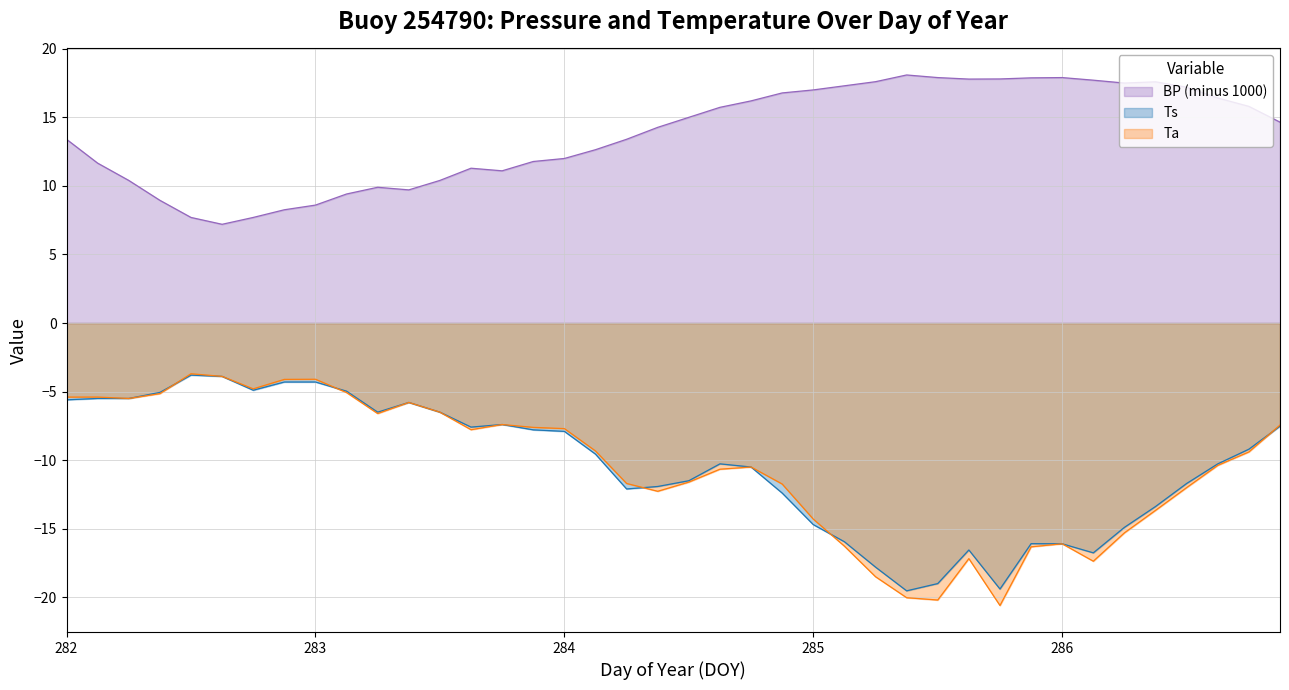

How many series are shown in this chart?

3